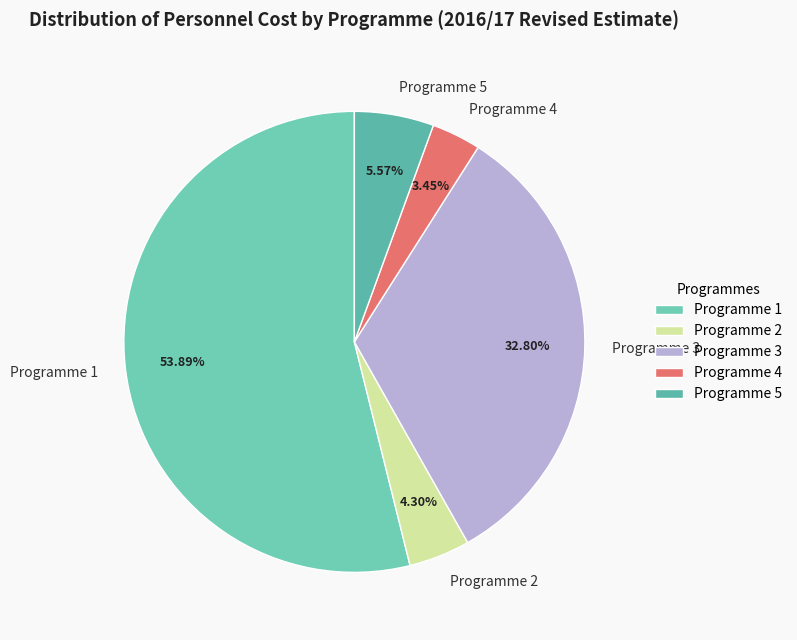

To the nearest percent, what is the average slice percentage?

20%